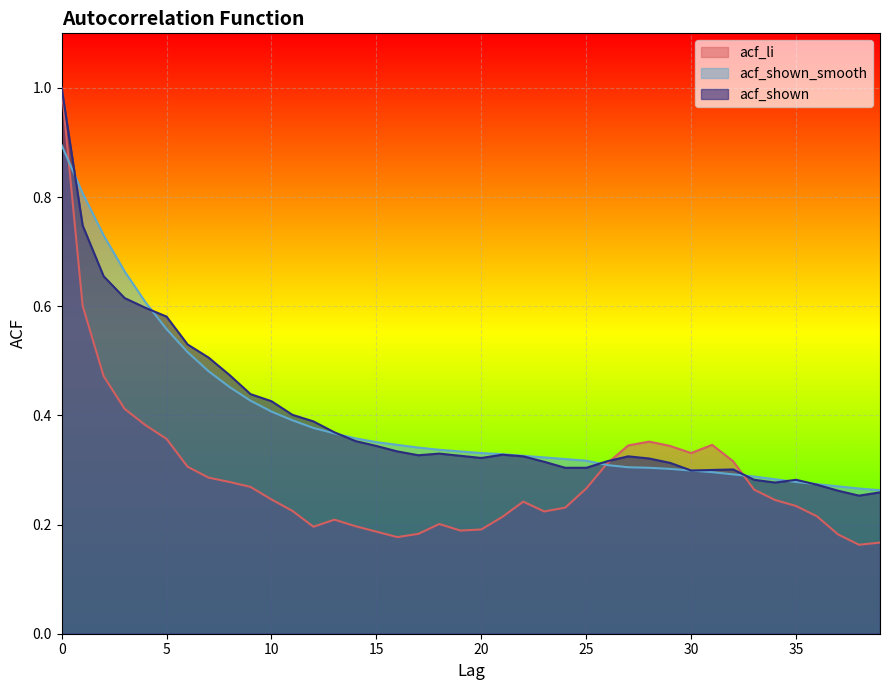

True or false: acf_li has a value of 0.7 at 4.

False